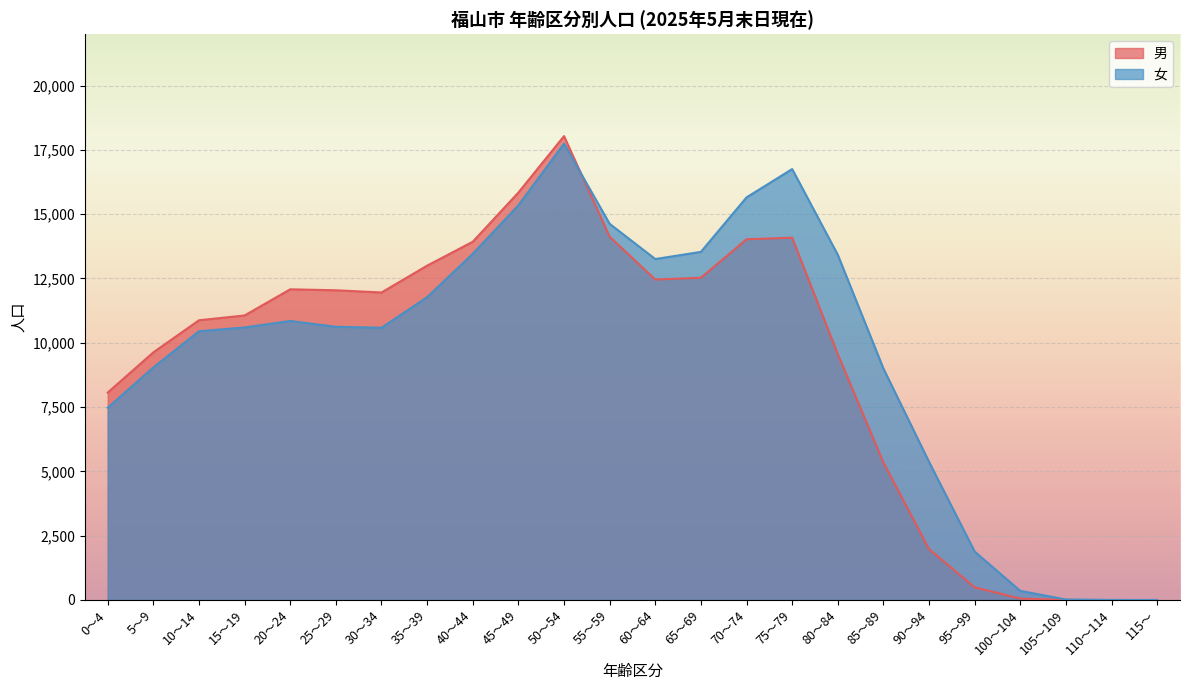

List the labels in order of 男 value, smallest first.

110～114, 115～, 105～109, 100～104, 95～99, 90～94, 85～89, 0～4, 80～84, 5～9, 10～14, 15～19, 30～34, 25～29, 20～24, 60～64, 65～69, 35～39, 40～44, 70～74, 75～79, 55～59, 45～49, 50～54